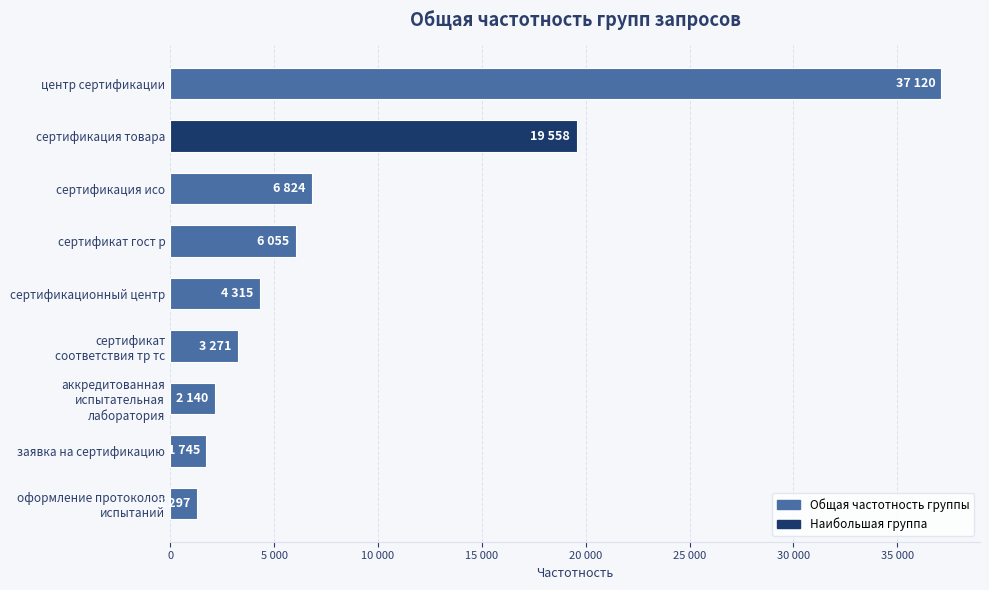

Rank the categories by value from lowest to highest.

оформление протоколов
испытаний, заявка на сертификацию, аккредитованная
испытательная
лаборатория, сертификат
соответствия тр тс, сертификационный центр, сертификат гост р, сертификация исо, сертификация товара, центр сертификации